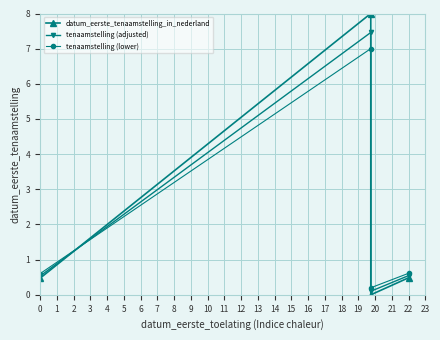

In tenaamstelling (adjusted), how many points are higher than both neighbors (excluding endpoints)?

1